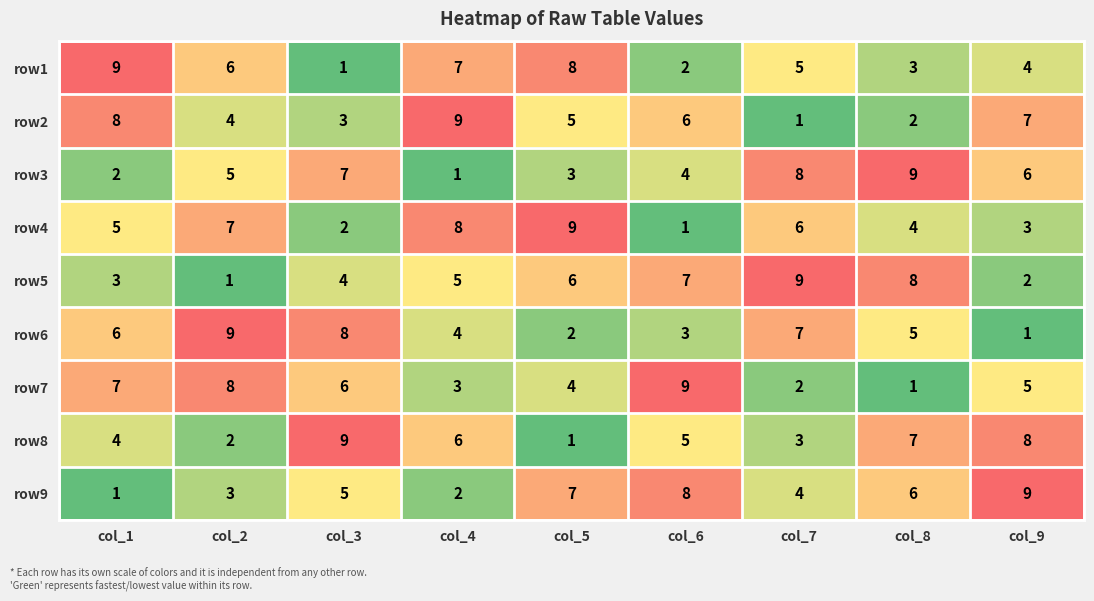

The row8 series shows 2 at col_5. True or false?

False